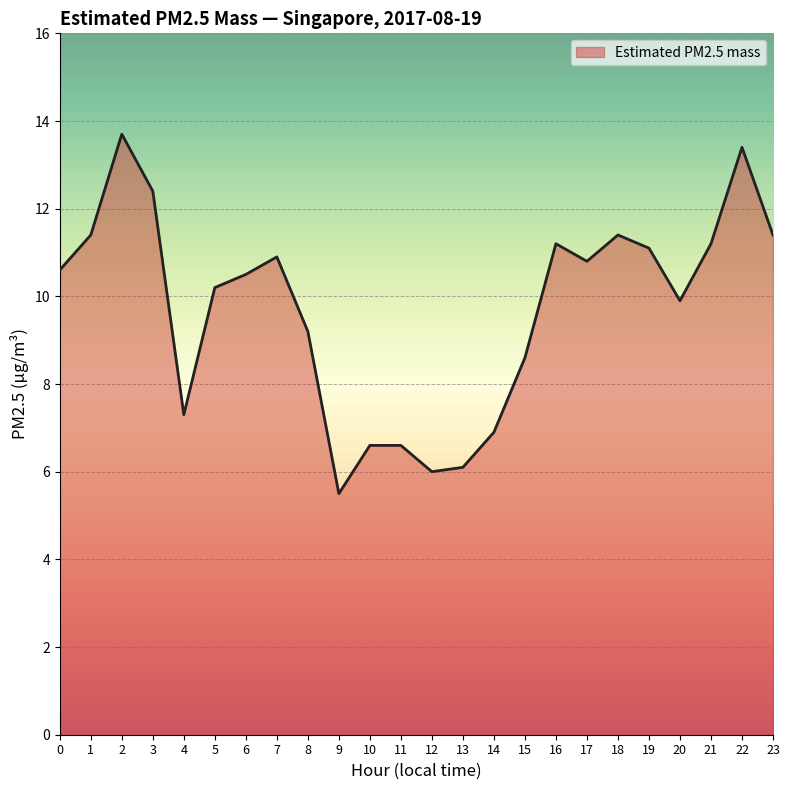

Reading left to right, list all the values displayed in this chart.

10.6	11.4	13.7	12.4	7.3	10.2	10.5	10.9	9.2	5.5	6.6	6.6	6.0	6.1	6.9	8.6	11.2	10.8	11.4	11.1	9.9	11.2	13.4	11.4